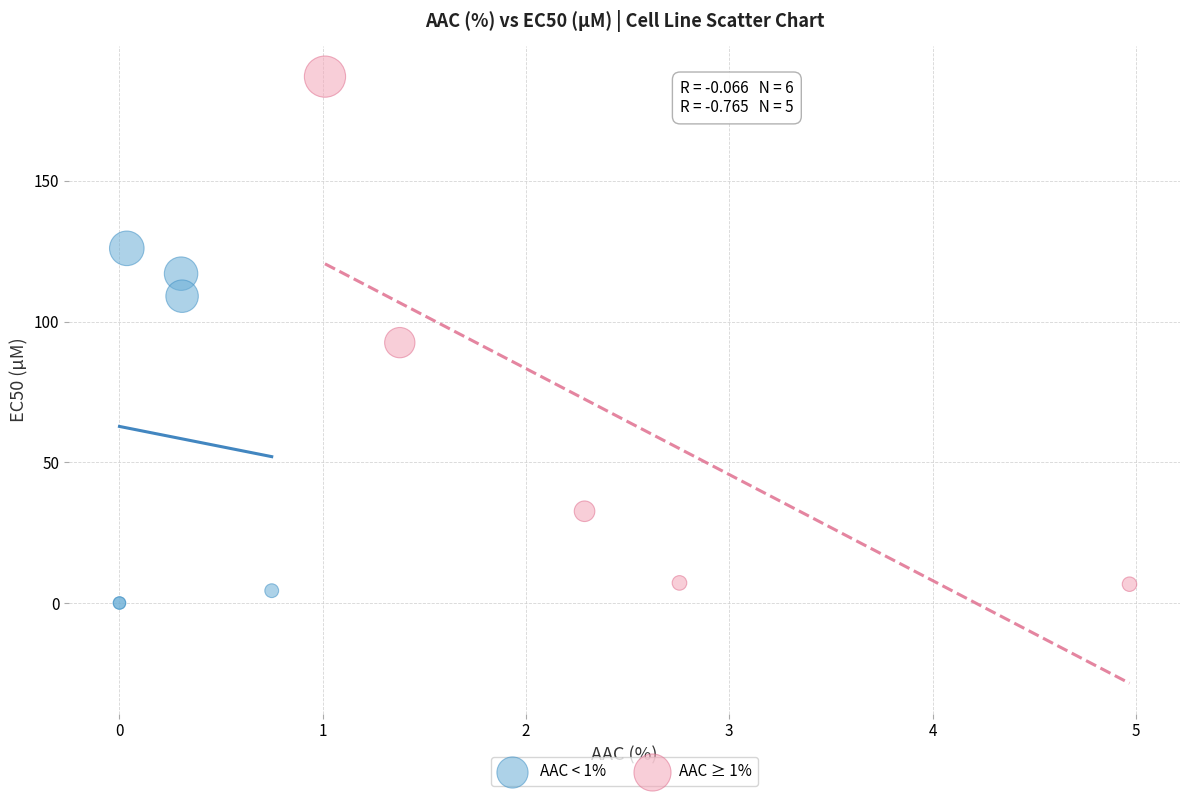

Which series contains the highest Y value?

AAC ≥ 1%